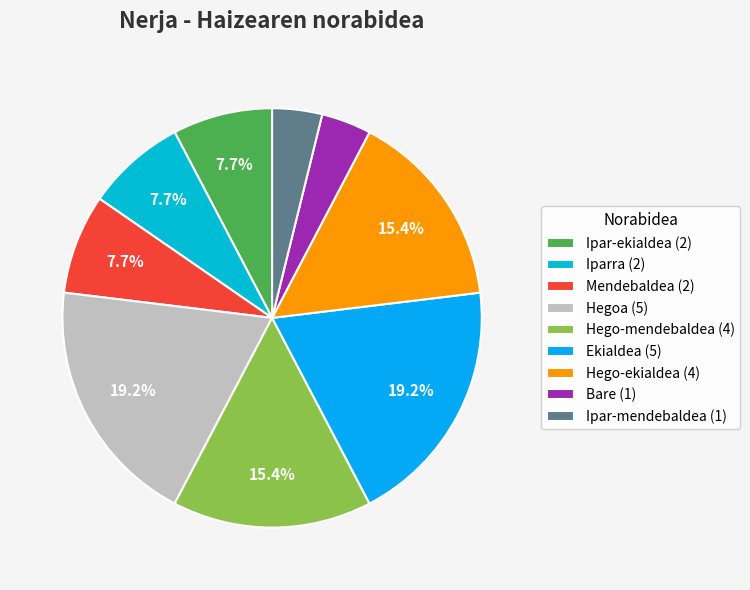

What is the total percentage of Mendebaldea and Ipar-ekialdea?

15.4%